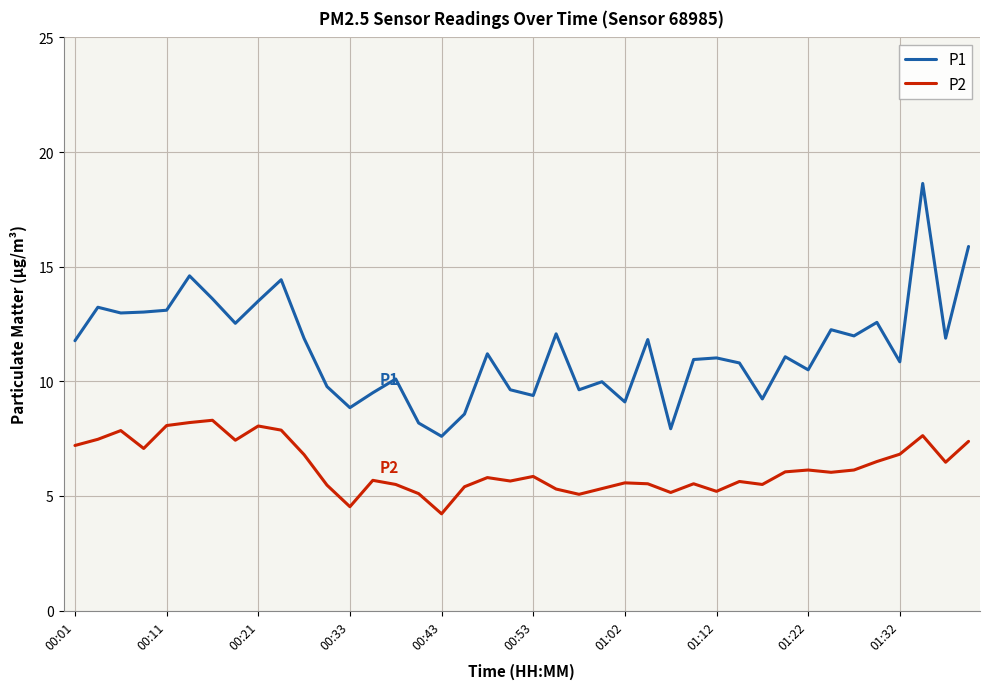

Which series has the largest total across all categories?

P1